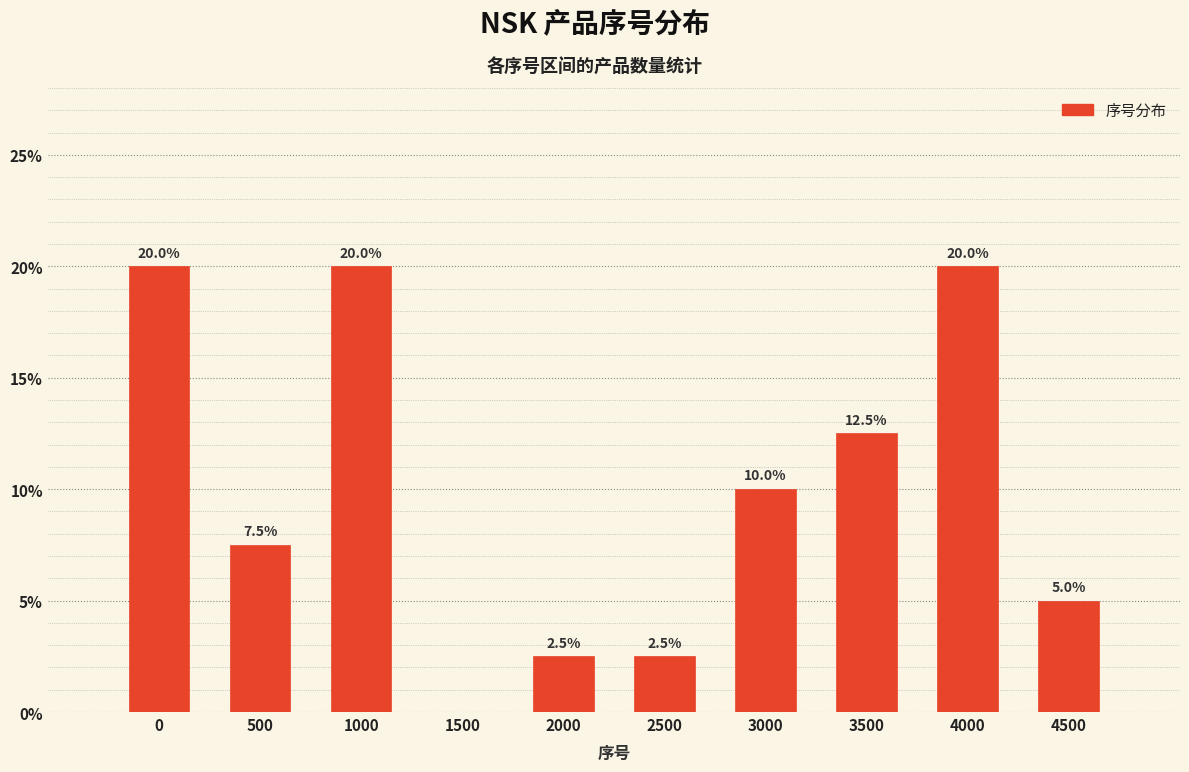

Reading left to right, what are all the values shown in this chart?

0=20.0	500=7.5	1000=20.0	1500=0.0	2000=2.5	2500=2.5	3000=10.0	3500=12.5	4000=20.0	4500=5.0